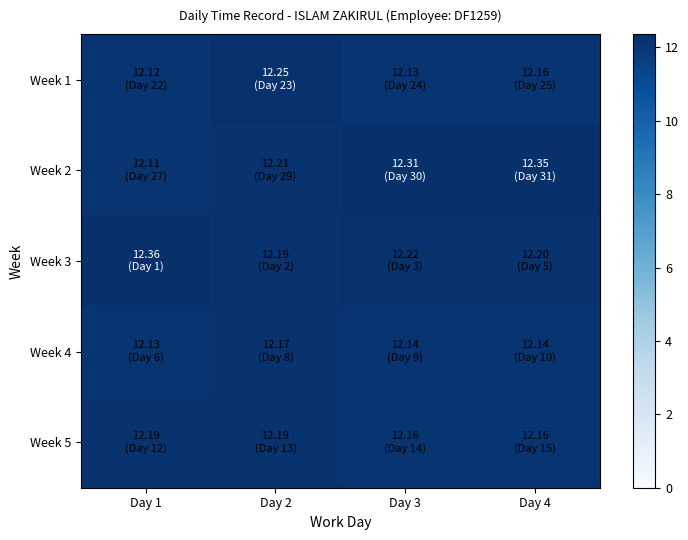

Reading left to right, transcribe all the data shown in this chart.

Week 1: Day 1=12.1	Day 2=12.2	Day 3=12.1	Day 4=12.2
Week 2: Day 1=12.1	Day 2=12.2	Day 3=12.3	Day 4=12.3
Week 3: Day 1=12.4	Day 2=12.2	Day 3=12.2	Day 4=12.2
Week 4: Day 1=12.1	Day 2=12.2	Day 3=12.1	Day 4=12.1
Week 5: Day 1=12.2	Day 2=12.2	Day 3=12.2	Day 4=12.2